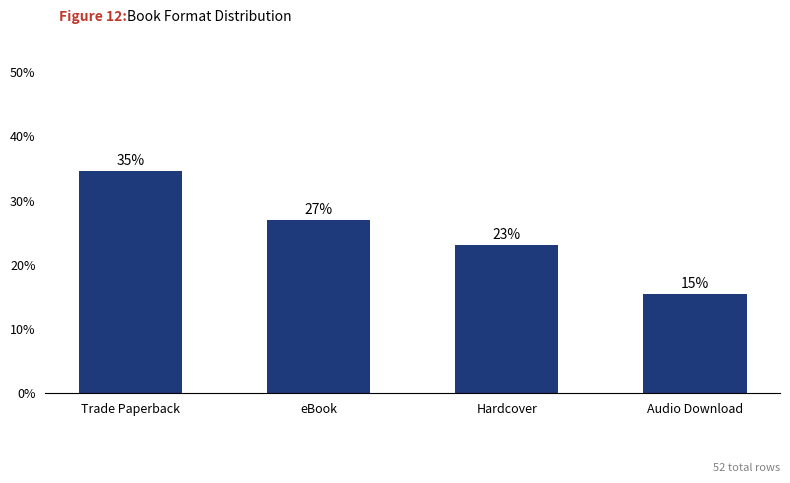

List the labels in order of value, largest first.

Trade Paperback, eBook, Hardcover, Audio Download